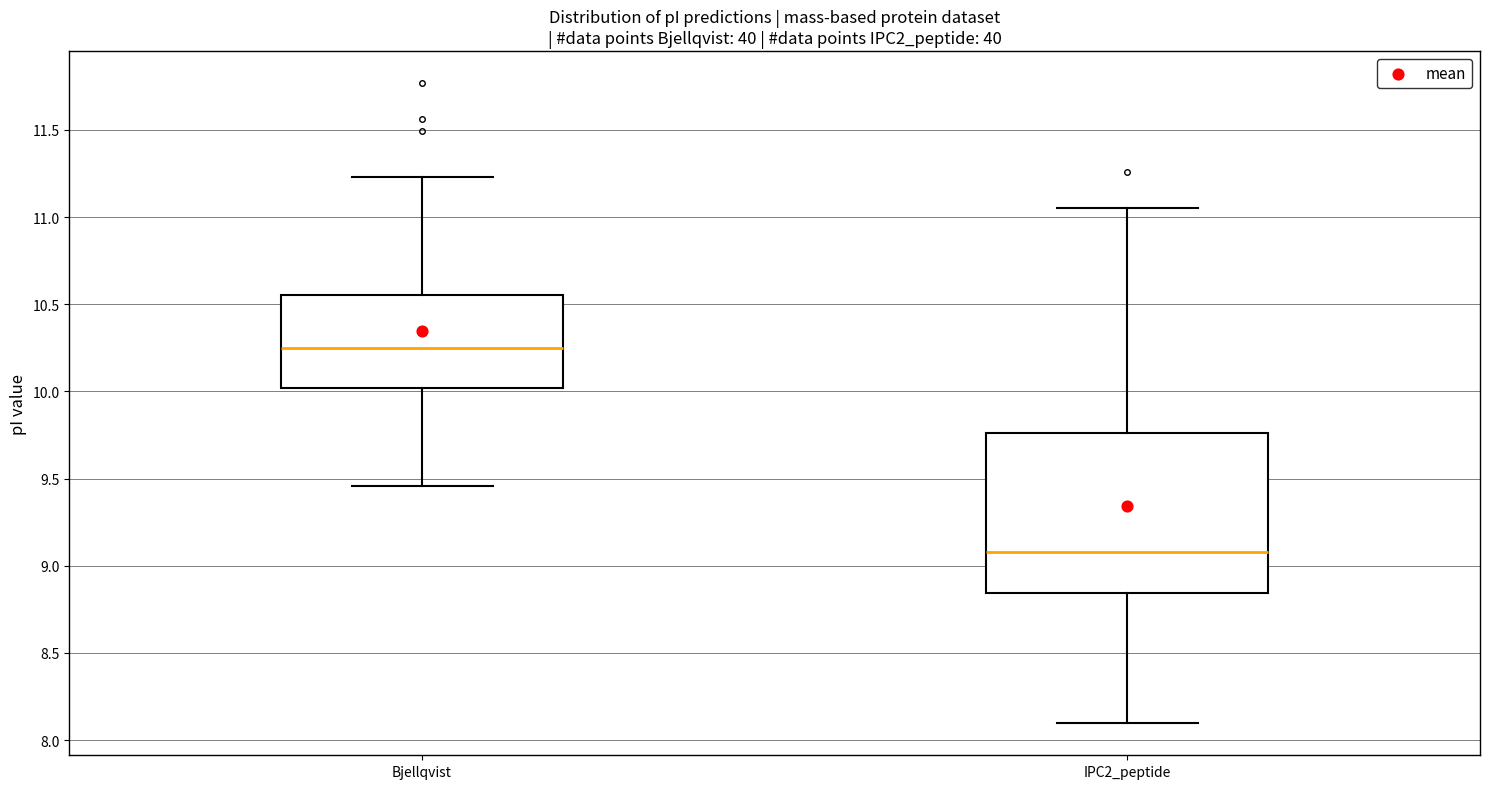

Which box has the lowest median line?

IPC2_peptide